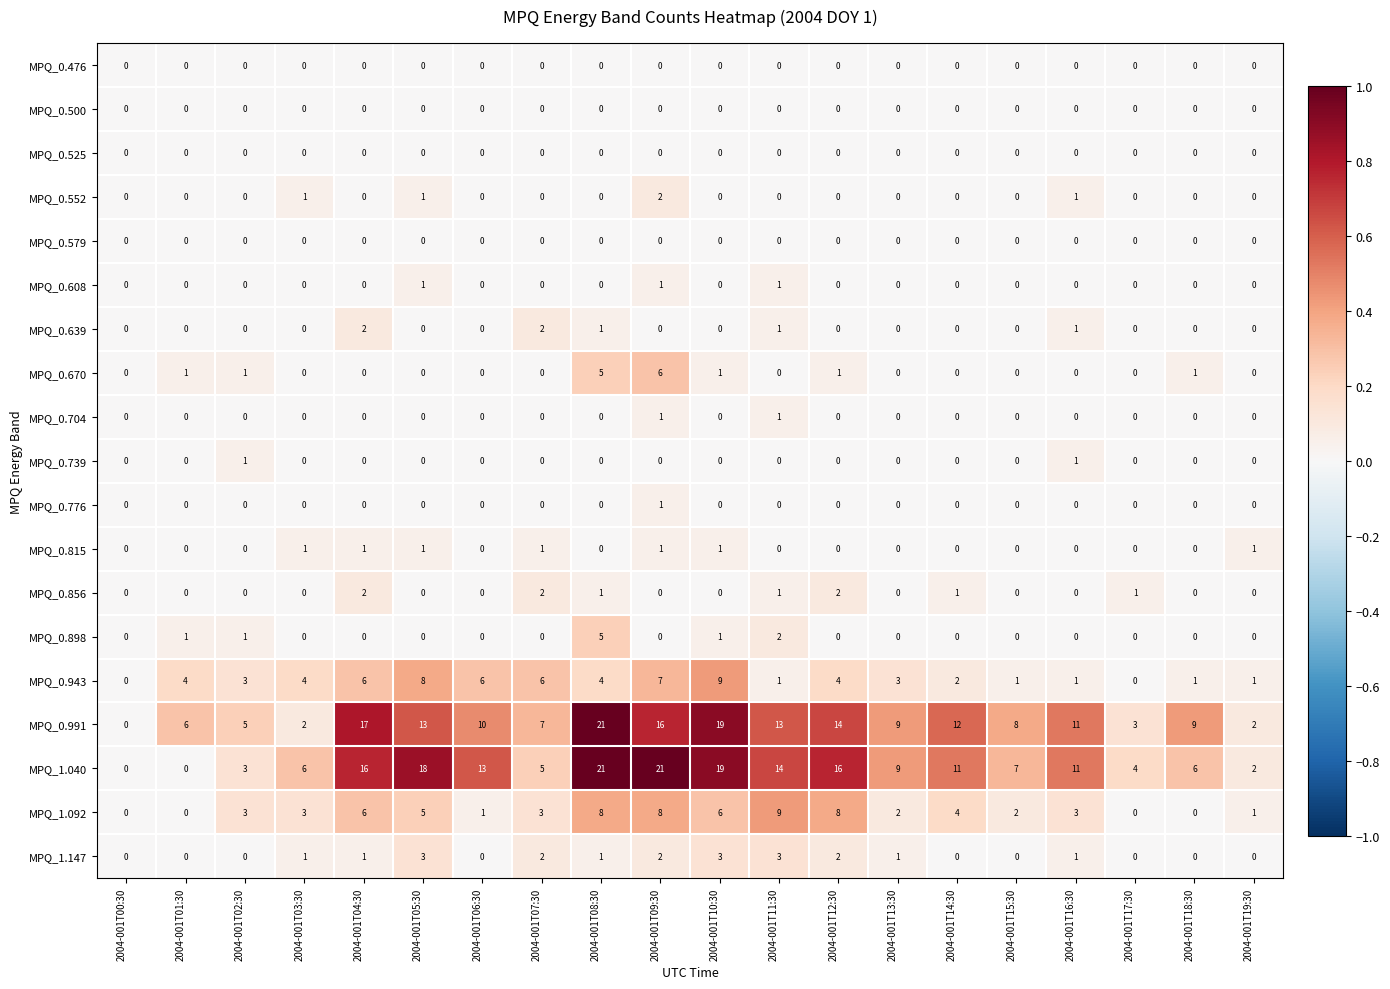

Count the number of data series in this chart.

19